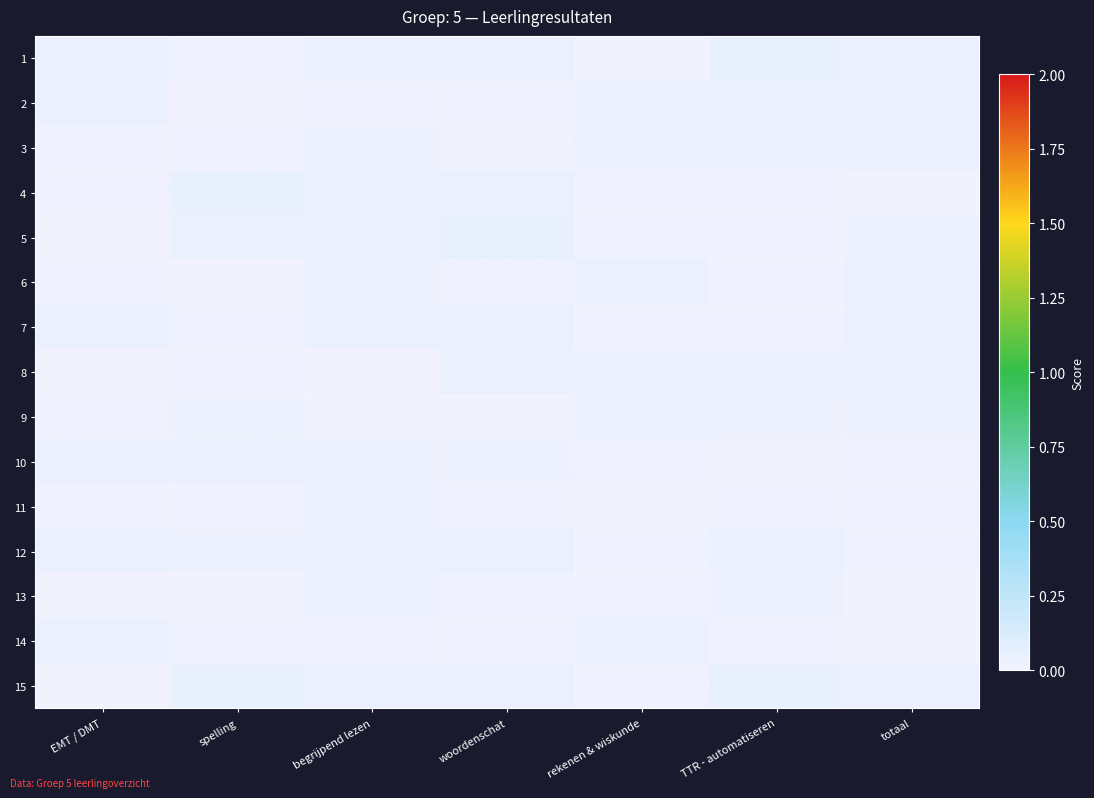

What is the total value across all series at woordenschat?

0.4